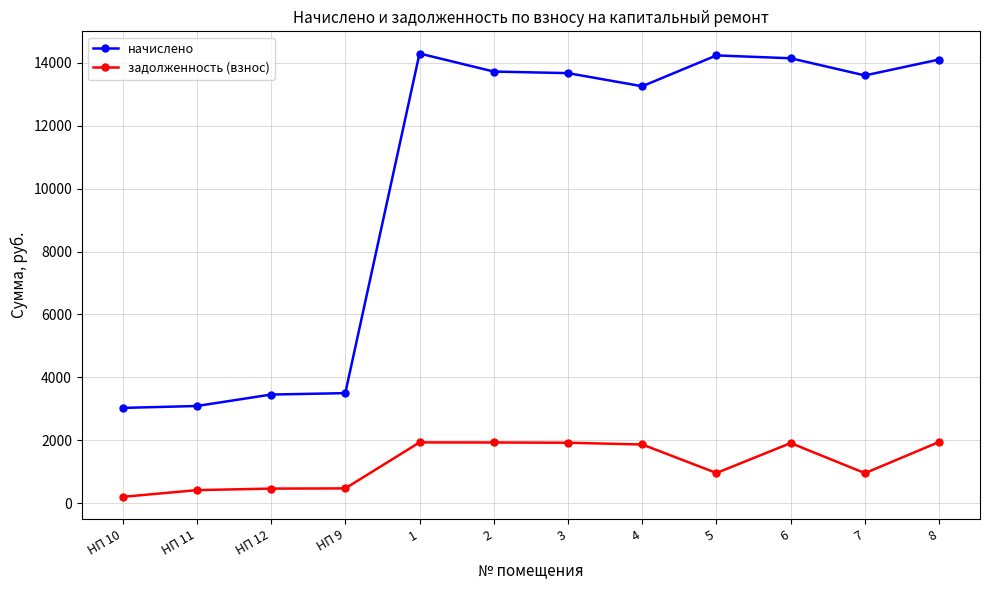

What is the maximum value for начислено?

14292.1